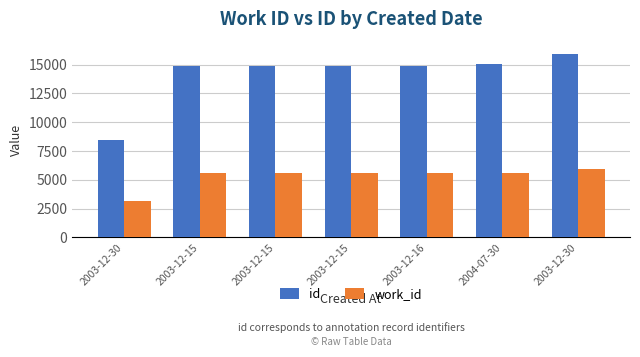

Where does the work_id series first go above 5560?

2003-12-16